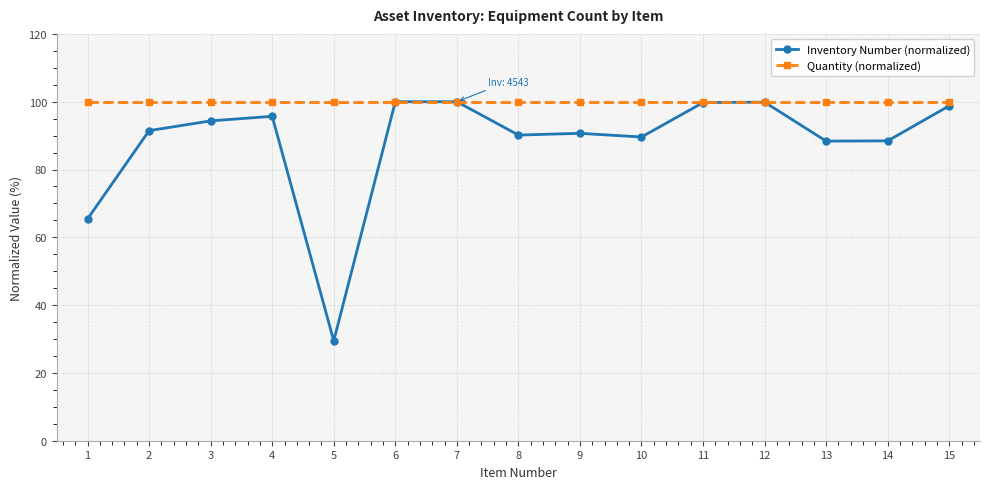

Which series changed the most between 4 and 11?

Inventory Number (normalized)